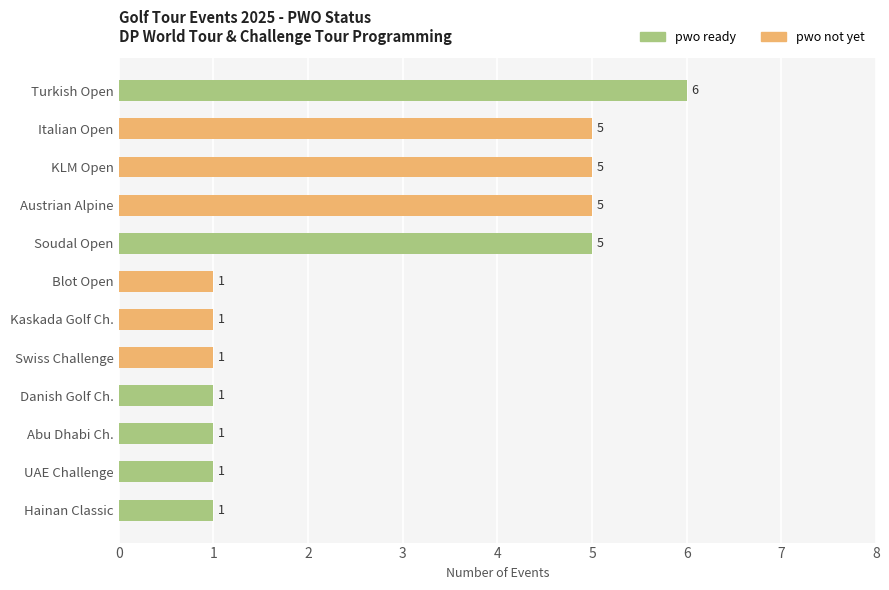

At which label does pwo ready reach its peak?

Turkish Open